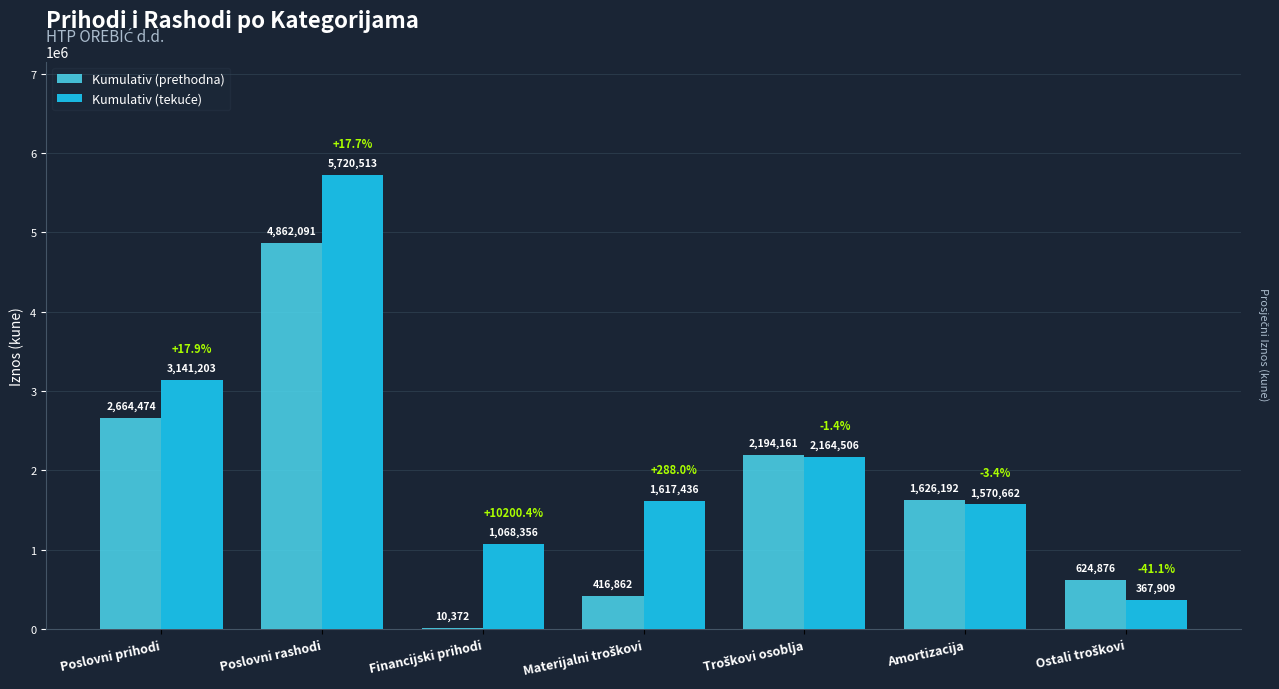

What is the total value across all series at Financijski prihodi?

1078728